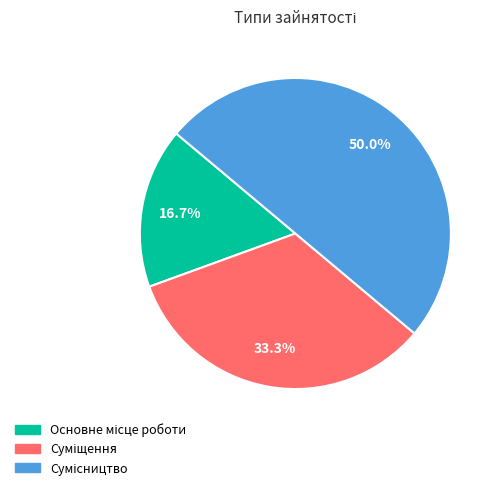

How many segments does this pie chart have?

3